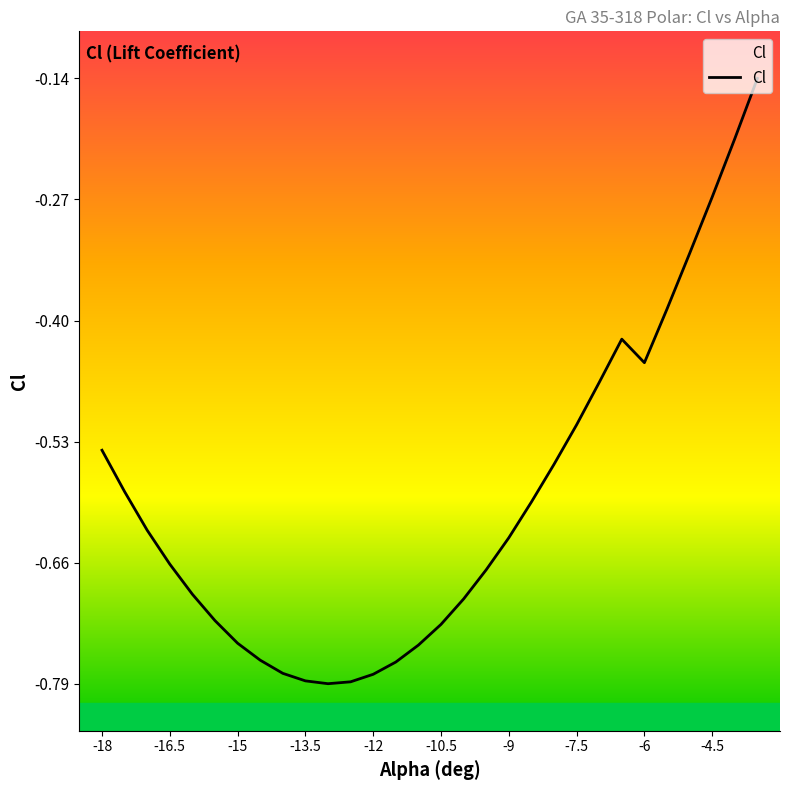

How many lines are shown in the chart?

1